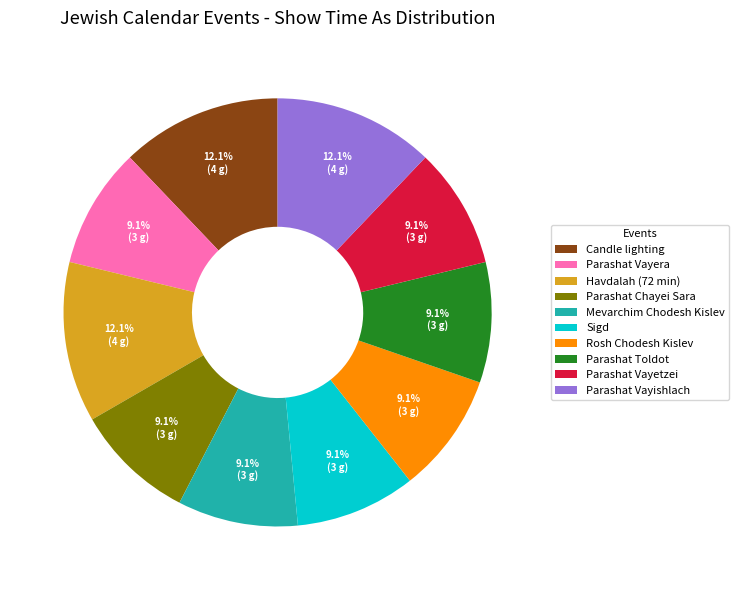

Approximately how many times larger is the value at Parashat Vayishlach compared to Parashat Vayera?

1.3